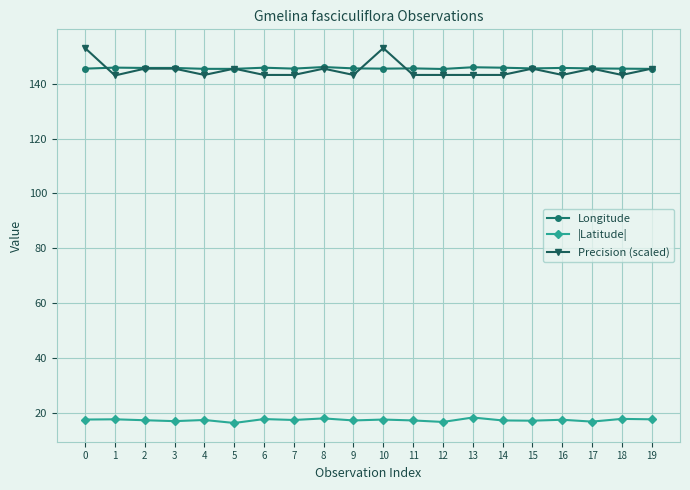

What are all the series names shown in the legend?

Longitude, |Latitude|, Precision (scaled)